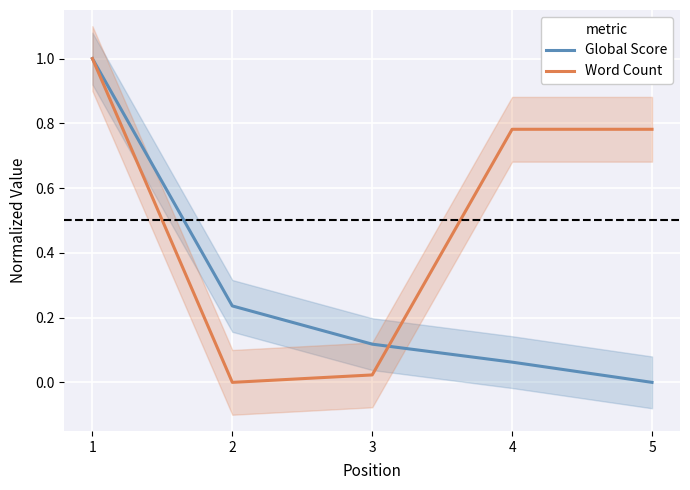

What is the difference between the maximum and minimum values in the Global Score series?

1.0